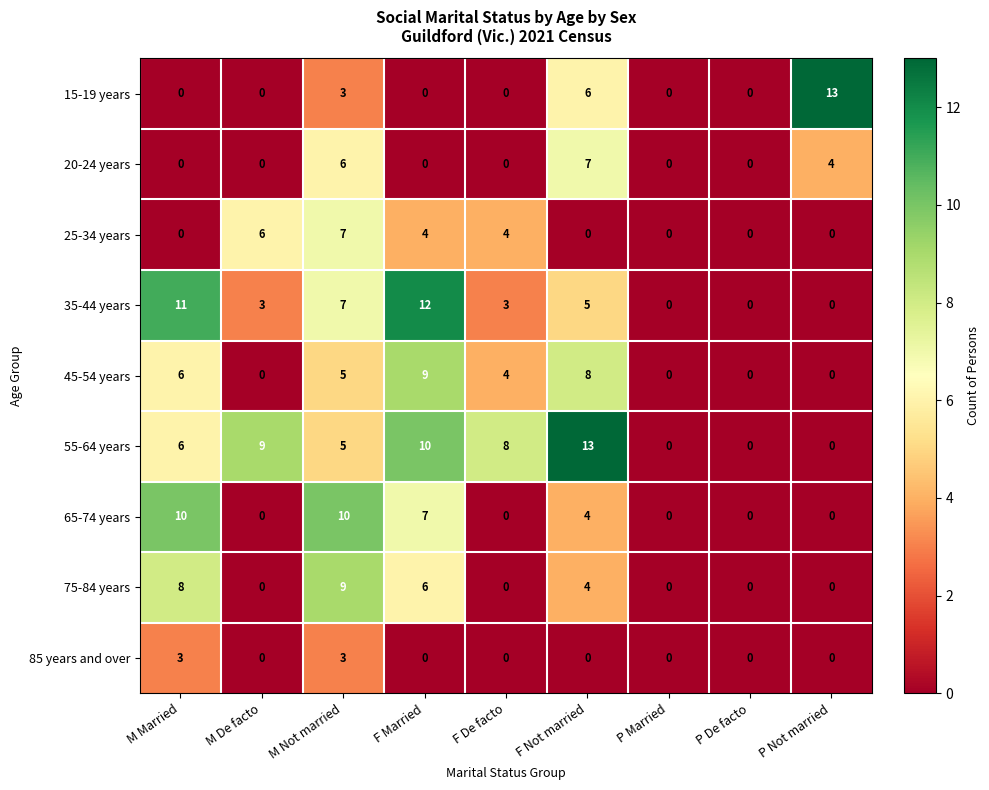

Is it true that 25-34 years equals 6 at F Married?

False